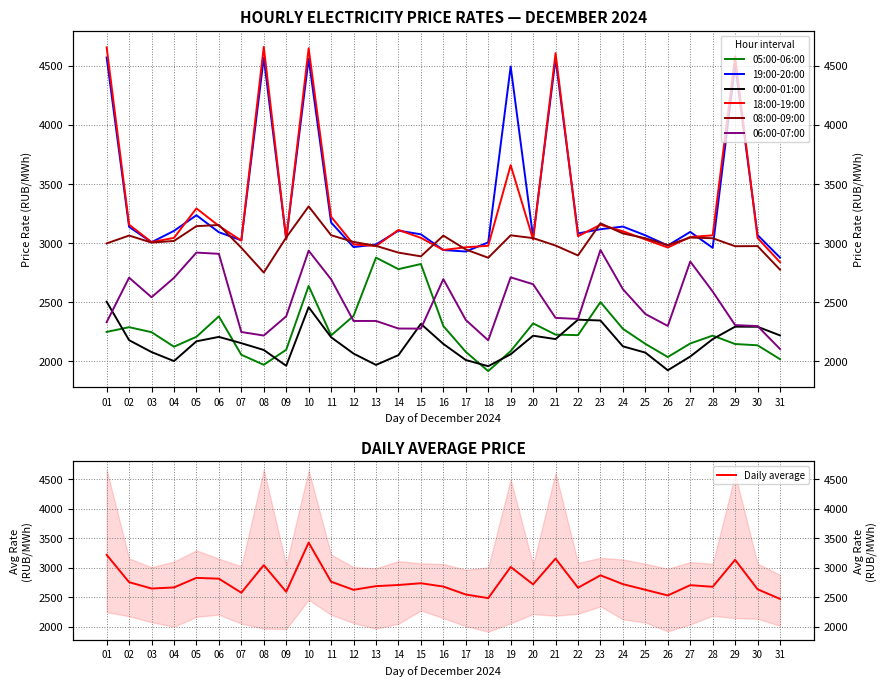

Reading right to left, what are all the values shown in this chart?

05:00-06:00: 2018.0	2135.4	2146.2	2217.4	2150.7	2036.1	2147.6	2274.8	2500.8	2221.2	2225.7	2320.8	2086.2	1917.2	2079.9	2298.4	2822.8	2779.3	2876.8	2383.8	2219.0	2637.3	2097.5	1970.6	2055.2	2380.2	2207.3	2123.4	2246.3	2288.6	2248.3
19:00-20:00: 2877.1	3067.9	4502.1	2959.6	3094.3	2979.1	3065.3	3139.3	3117.0	3081.4	4557.2	3048.3	4492.8	3005.6	2928.5	2940.9	3073.9	3105.2	2987.7	2965.9	3173.8	4558.6	3035.7	4566.6	3023.0	3091.7	3235.3	3103.1	3006.9	3137.0	4569.4
00:00-01:00: 2218.9	2292.1	2292.9	2187.4	2040.4	1924.3	2073.5	2126.5	2345.1	2352.0	2187.8	2216.4	2059.4	1958.7	2010.9	2147.1	2316.5	2052.2	1969.4	2065.3	2203.4	2457.9	1962.2	2095.9	2153.3	2206.5	2169.1	2002.0	2078.2	2178.6	2504.2
18:00-19:00: 2837.9	3042.7	4578.5	3065.2	3051.3	2962.2	3030.5	3099.8	3154.8	3057.8	4606.1	3029.1	3658.8	2976.8	2964.2	2941.6	3044.0	3111.0	2974.6	2988.7	3222.9	4647.1	3030.8	4659.0	3021.0	3145.1	3293.2	3043.8	3008.2	3155.6	4655.0
08:00-09:00: 2775.1	2974.2	2973.3	3040.6	3046.4	2982.5	3040.8	3081.3	3166.7	2895.1	2978.8	3041.8	3065.6	2875.7	2945.6	3063.0	2887.6	2919.2	2976.3	3009.5	3066.4	3310.0	3047.4	2750.7	2960.2	3152.6	3143.0	3017.8	3004.1	3063.4	2997.0
06:00-07:00: 2104.1	2297.9	2306.2	2590.0	2843.7	2298.8	2400.2	2609.8	2941.4	2358.2	2367.2	2651.9	2710.3	2177.4	2349.7	2695.0	2276.4	2277.2	2341.3	2341.0	2693.3	2935.4	2380.4	2217.9	2247.7	2909.0	2919.4	2705.8	2541.8	2707.2	2331.1